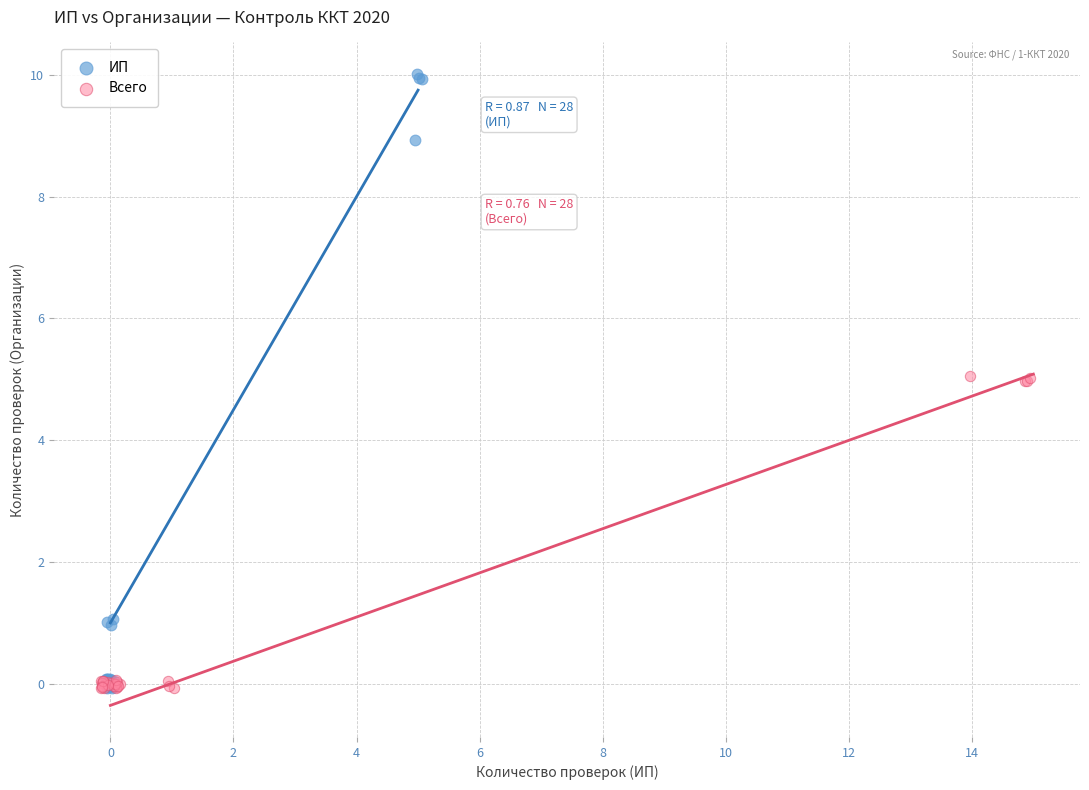

Which series has the largest Y range (max minus min)?

ИП